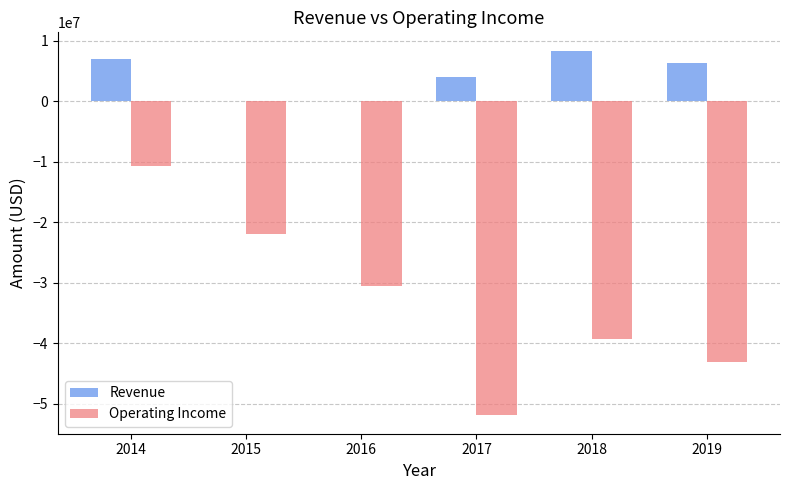

What is the maximum value shown in the chart?

8360000